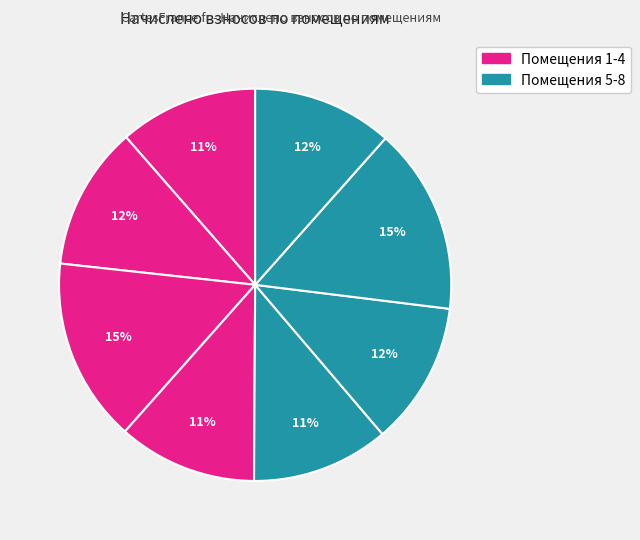

Rank the categories by value from lowest to highest.

5, 1, 4, 8, 6, 2, 3, 7